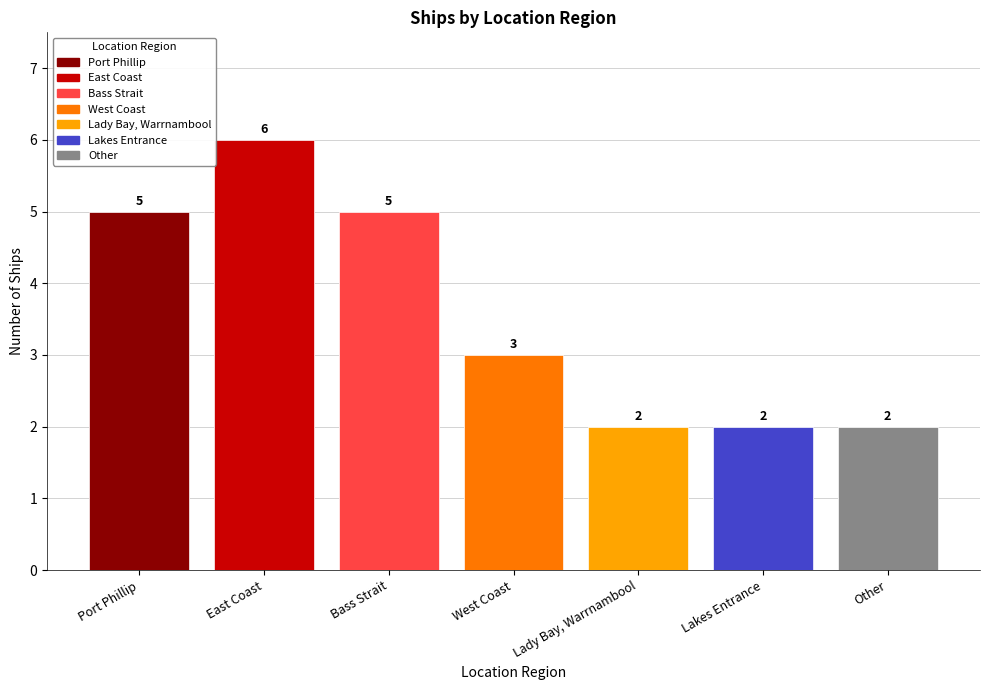

What is the greatest value displayed?

6